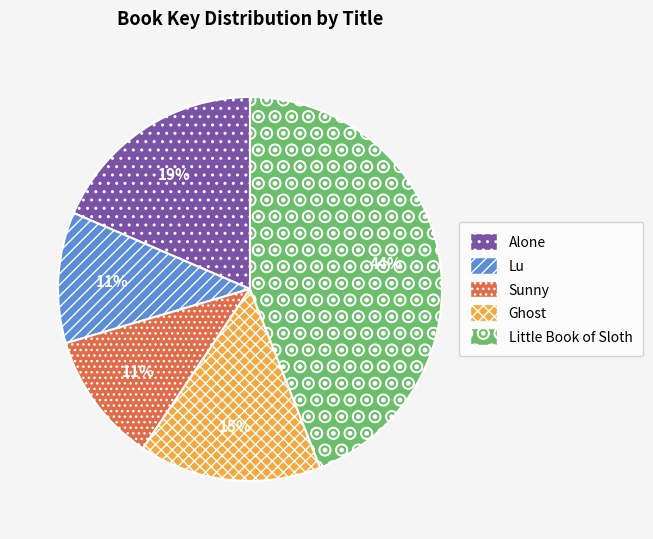

Approximately how many times larger is the value at Ghost compared to Lu?

1.4